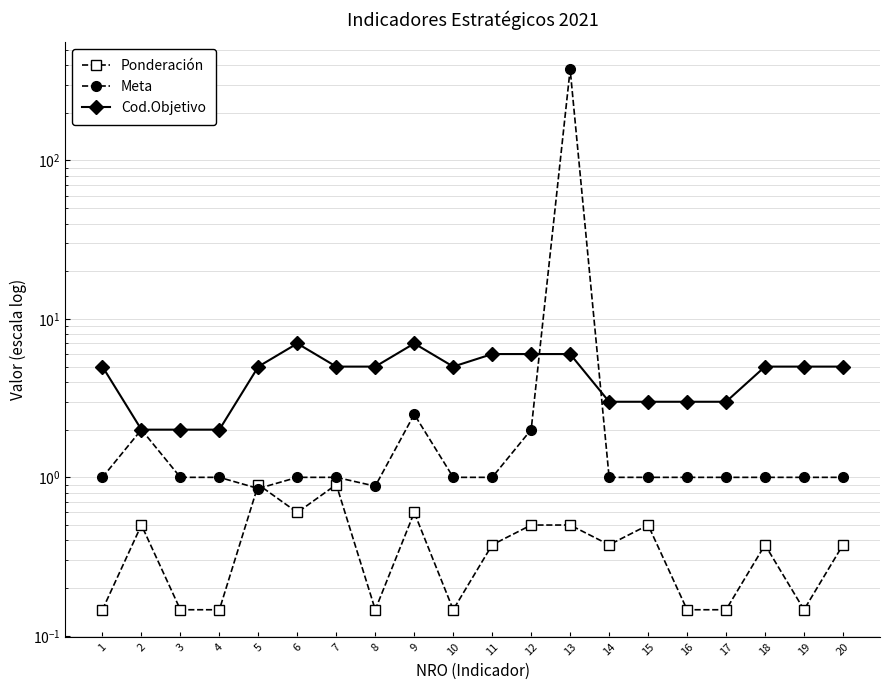

Reading left to right, what are all the values shown in this chart?

Ponderación: 0.1	0.5	0.1	0.1	0.9	0.6	0.9	0.1	0.6	0.1	0.4	0.5	0.5	0.4	0.5	0.1	0.1	0.4	0.1	0.4
Meta: 1.0	2.0	1.0	1.0	0.8	1.0	1.0	0.9	2.5	1.0	1.0	2.0	376.0	1.0	1.0	1.0	1.0	1.0	1.0	1.0
Cod.Objetivo: 5.0	2.0	2.0	2.0	5.0	7.0	5.0	5.0	7.0	5.0	6.0	6.0	6.0	3.0	3.0	3.0	3.0	5.0	5.0	5.0